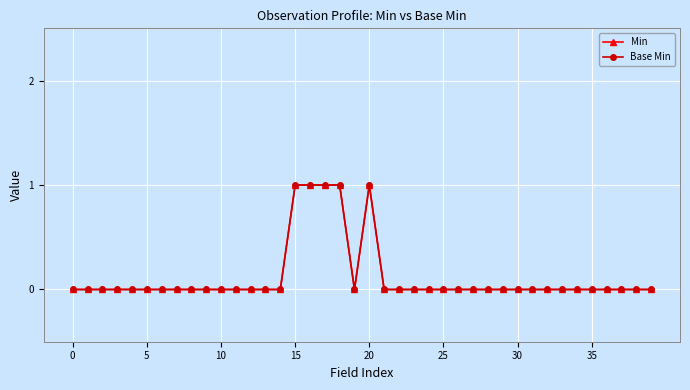

Which category has the highest value in the Base Min series?

15